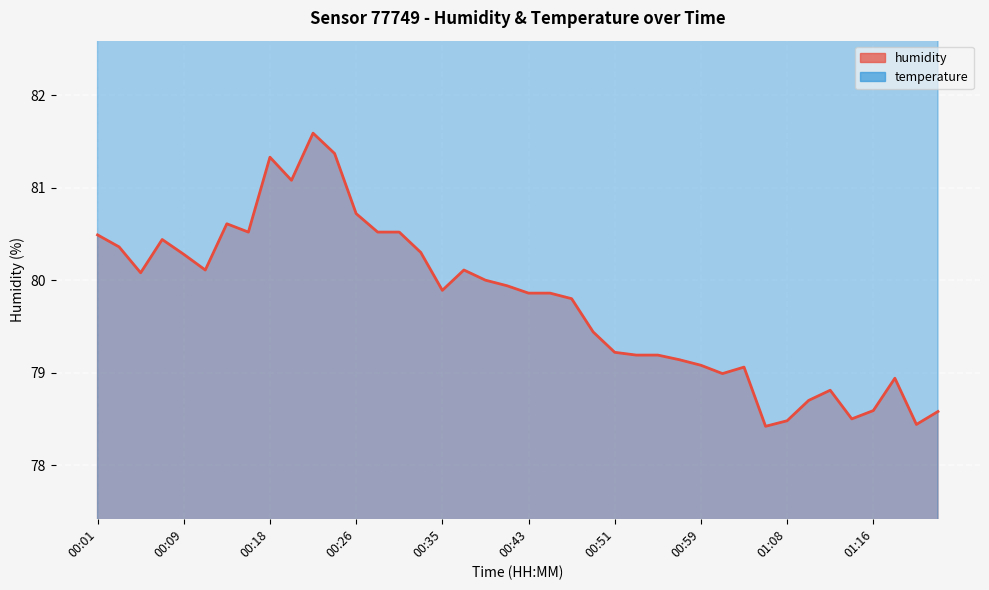

The humidity series shows 19.3 at 00:01. True or false?

False